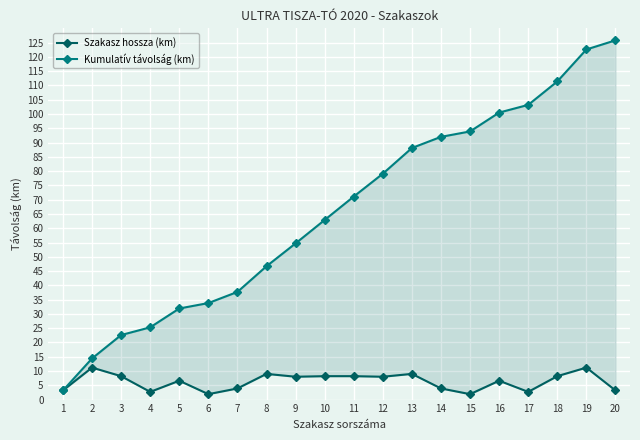

True or false: Kumulatív távolság (km) and Szakasz hossza (km) cross at least once.

False